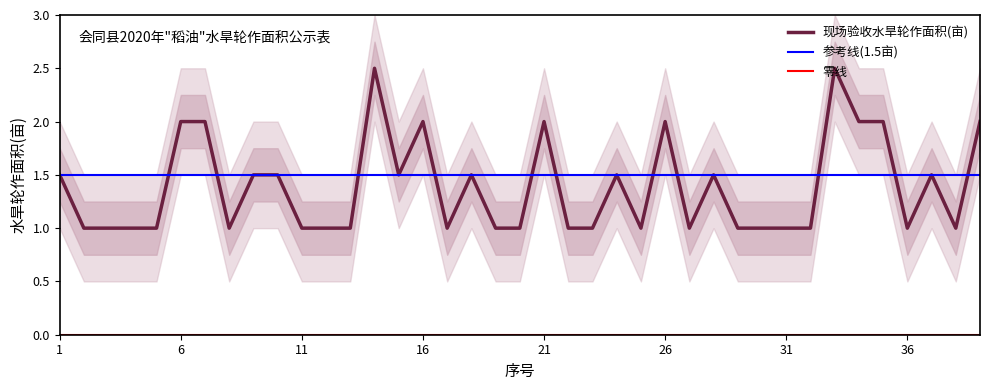

Rank the categories by value from highest to lowest.

14, 33, 6, 7, 16, 21, 26, 34, 35, 39, 1, 9, 10, 15, 18, 24, 28, 37, 2, 3, 4, 5, 8, 11, 12, 13, 17, 19, 20, 22, 23, 25, 27, 29, 30, 31, 32, 36, 38